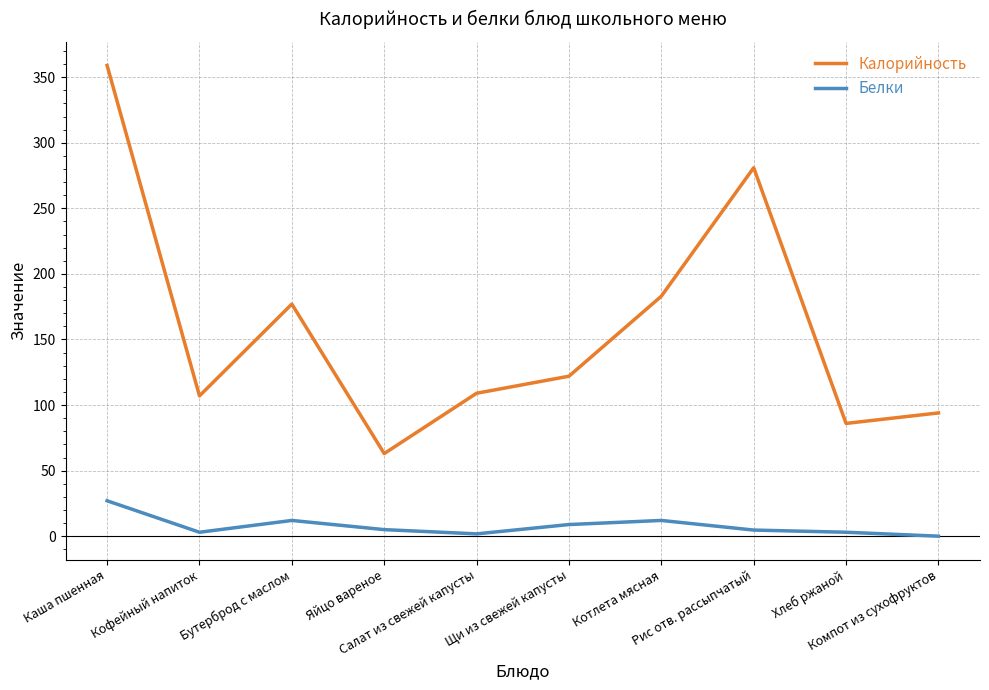

Which series has the largest total across all categories?

Калорийность